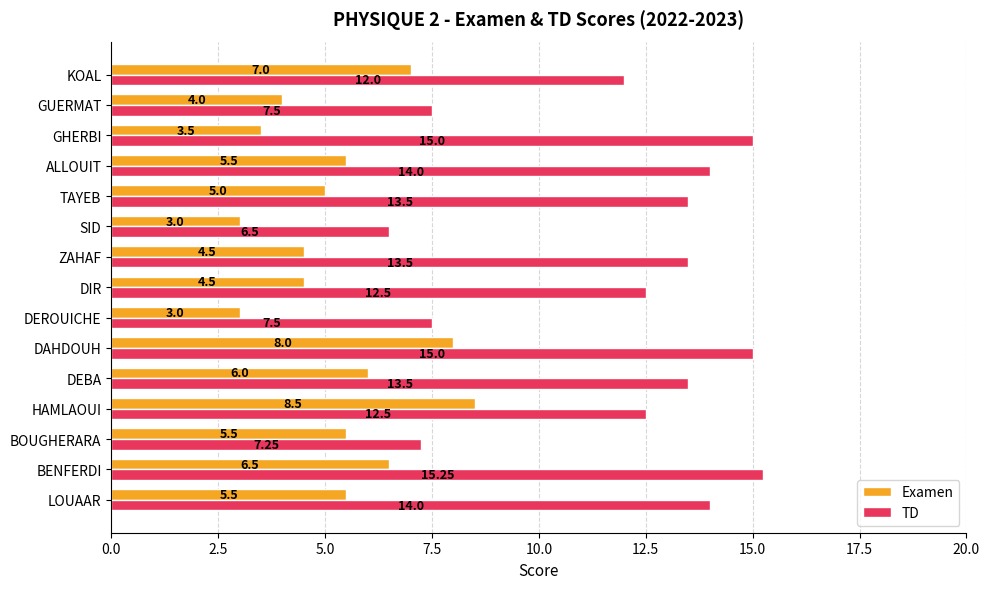

Where is TD nearest to the value 10?

KOAL